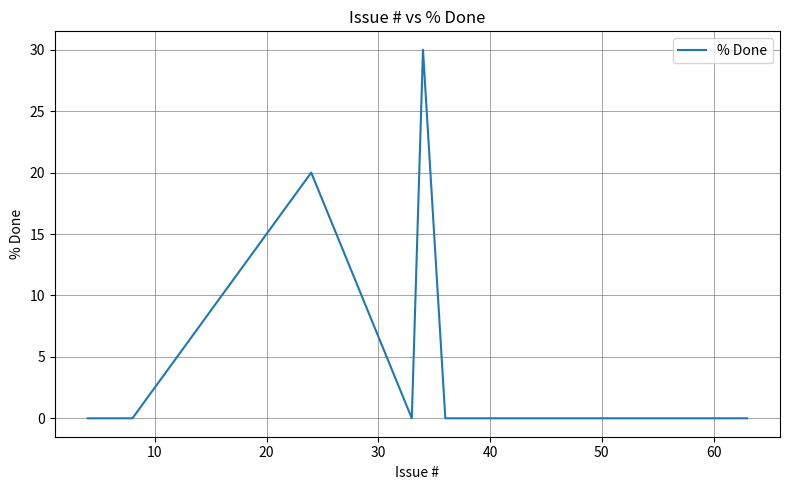

What is the greatest value displayed?

30